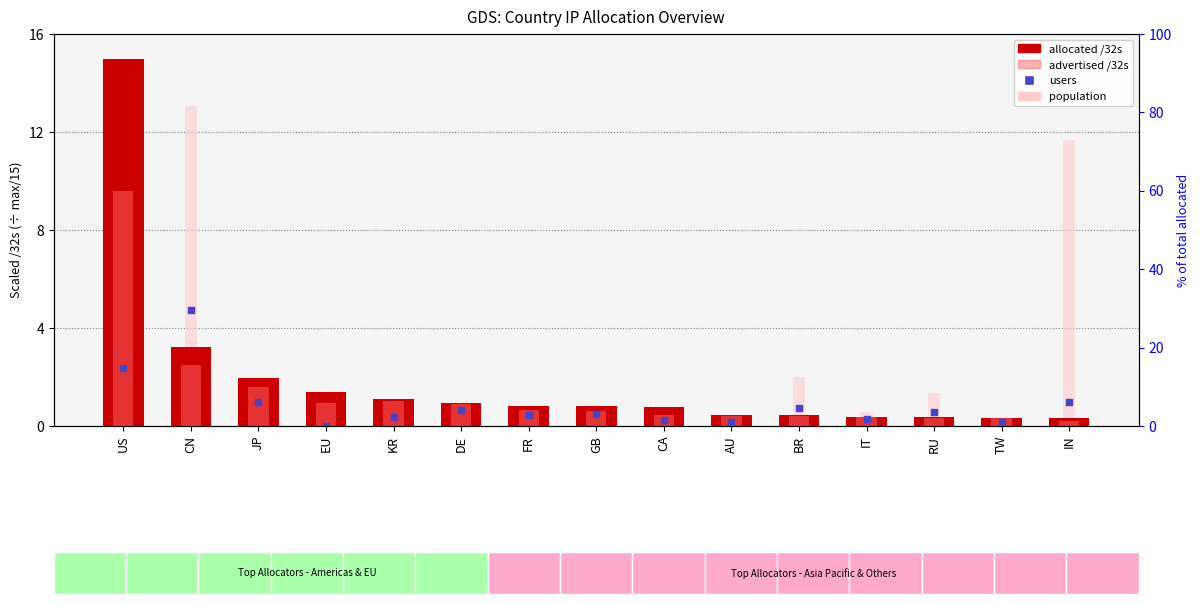

What is the total value across all series at RU?

2.6